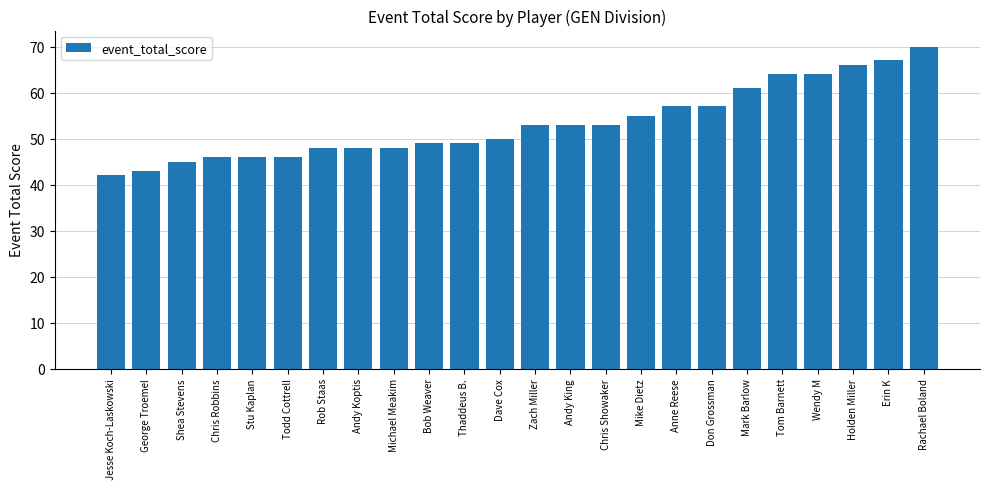

Which has a higher value, Andy Koptis or Chris Showaker?

Chris Showaker